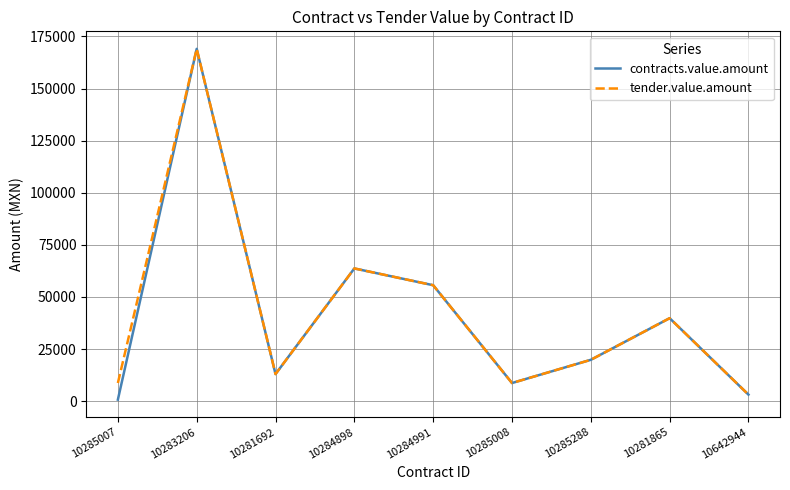

What is the difference between the tender.value.amount values at 10642944 and 10281692?

9862.3